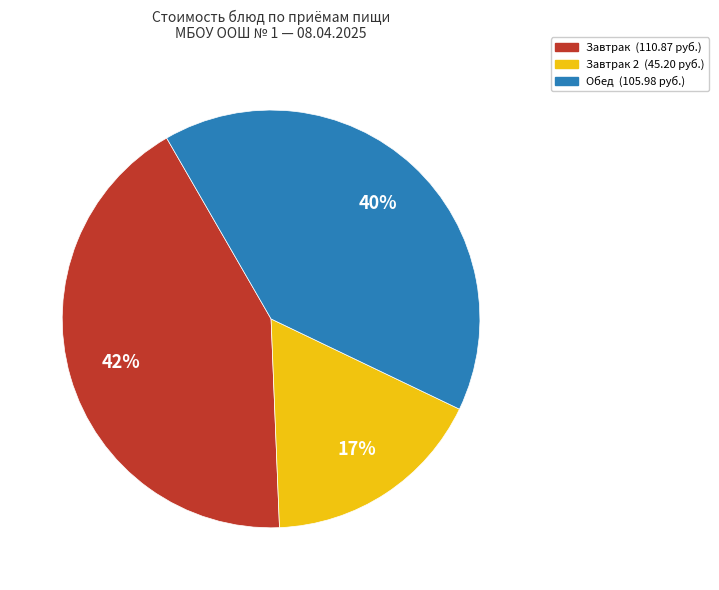

Does any single category account for the majority?

No